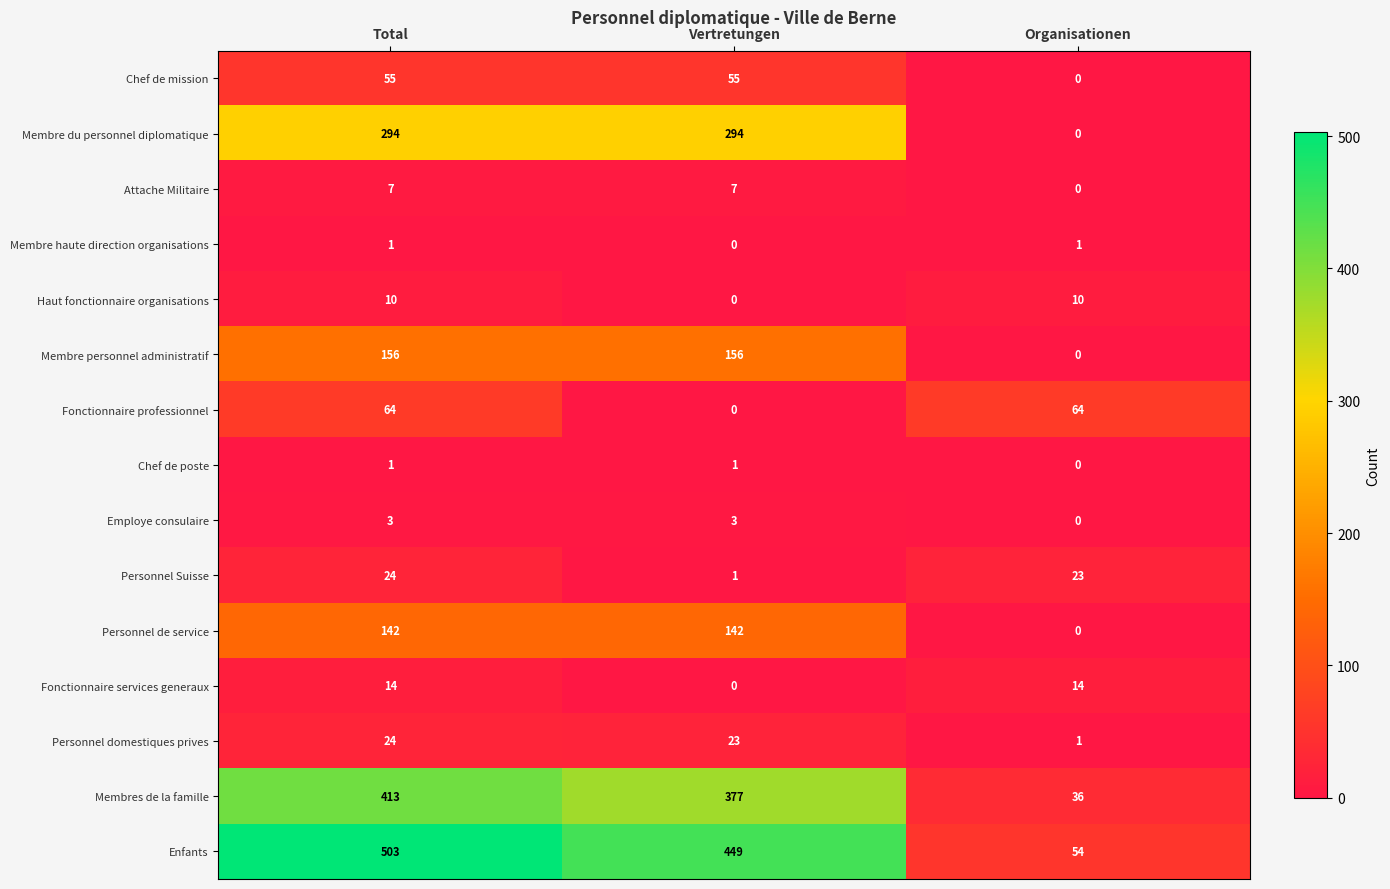

At which category does the chart reach its peak across all series?

Total